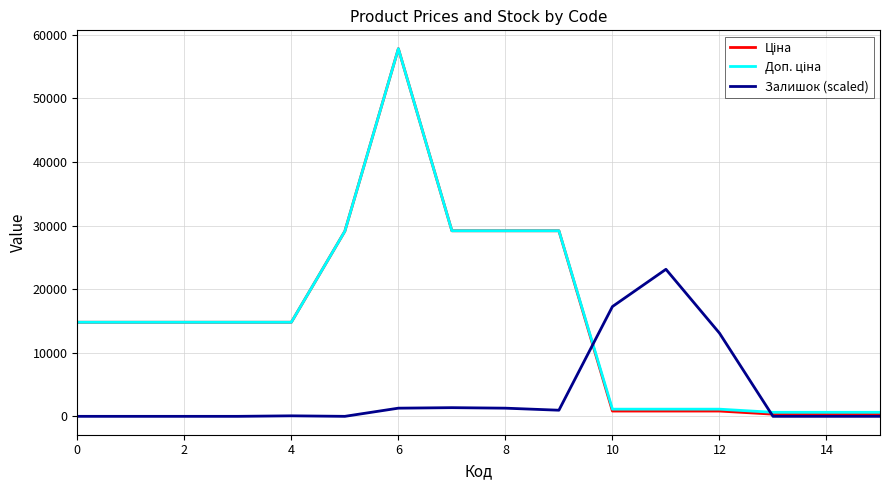

What is the maximum value shown in the chart?

57826.2